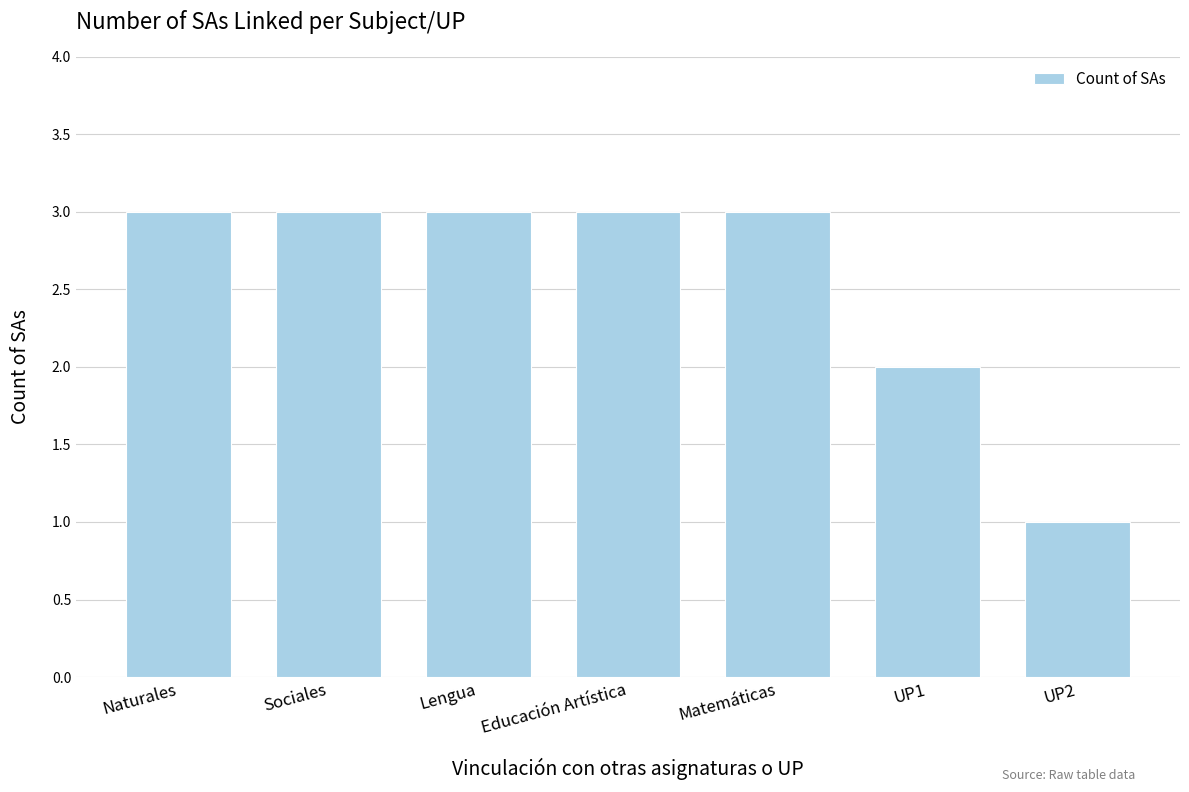

True or false: the data shows 2 at UP2.

False